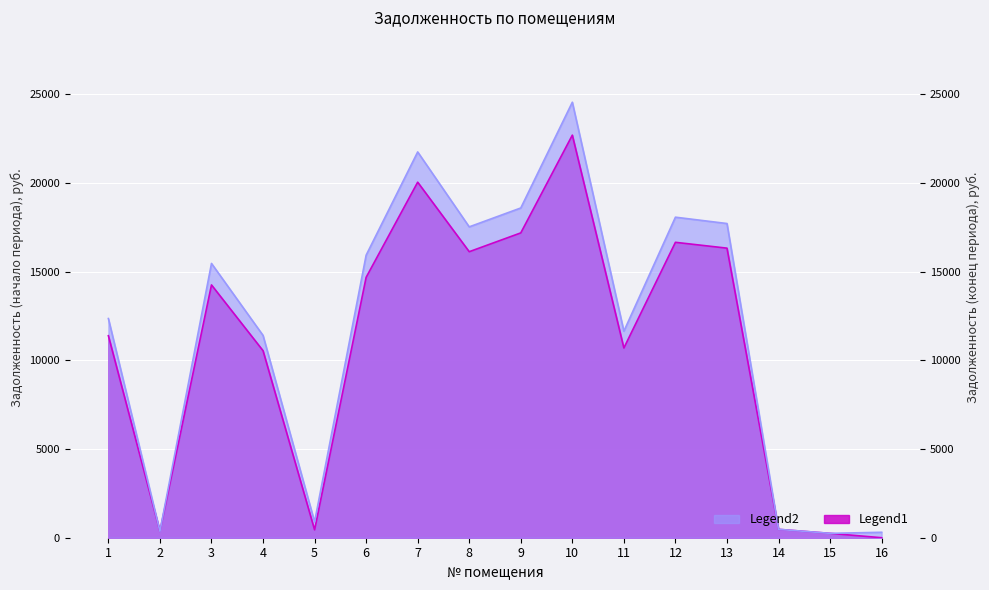

What is the maximum value shown in the chart?

24551.1